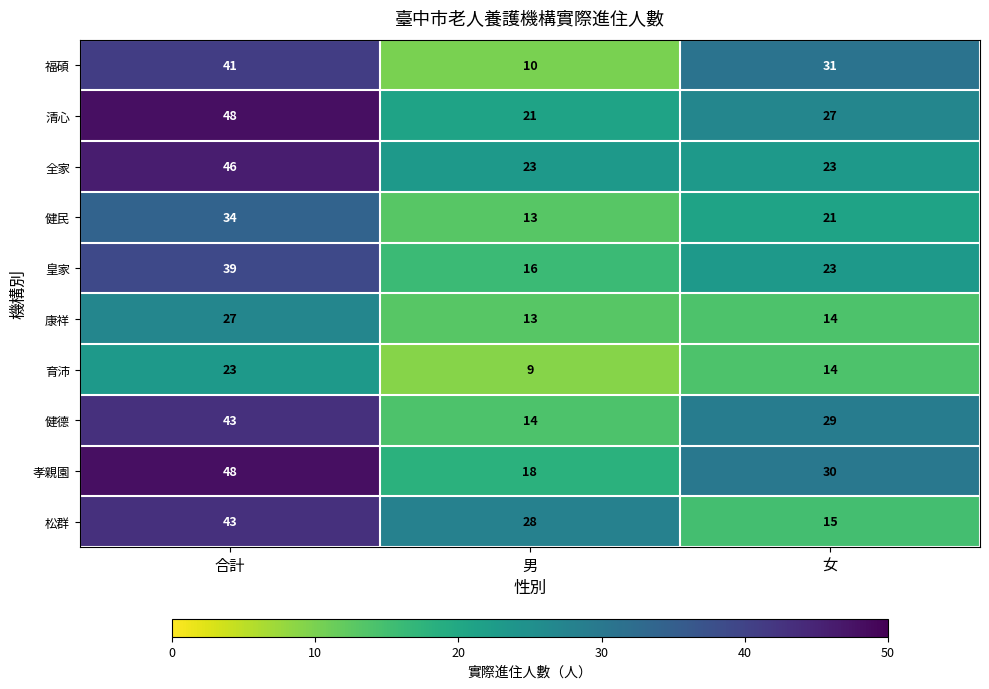

Reading right to left, what are all the values shown in this chart?

福碩: 31	10	41
清心: 27	21	48
全家: 23	23	46
健民: 21	13	34
皇家: 23	16	39
康祥: 14	13	27
育沛: 14	9	23
健德: 29	14	43
孝親園: 30	18	48
松群: 15	28	43